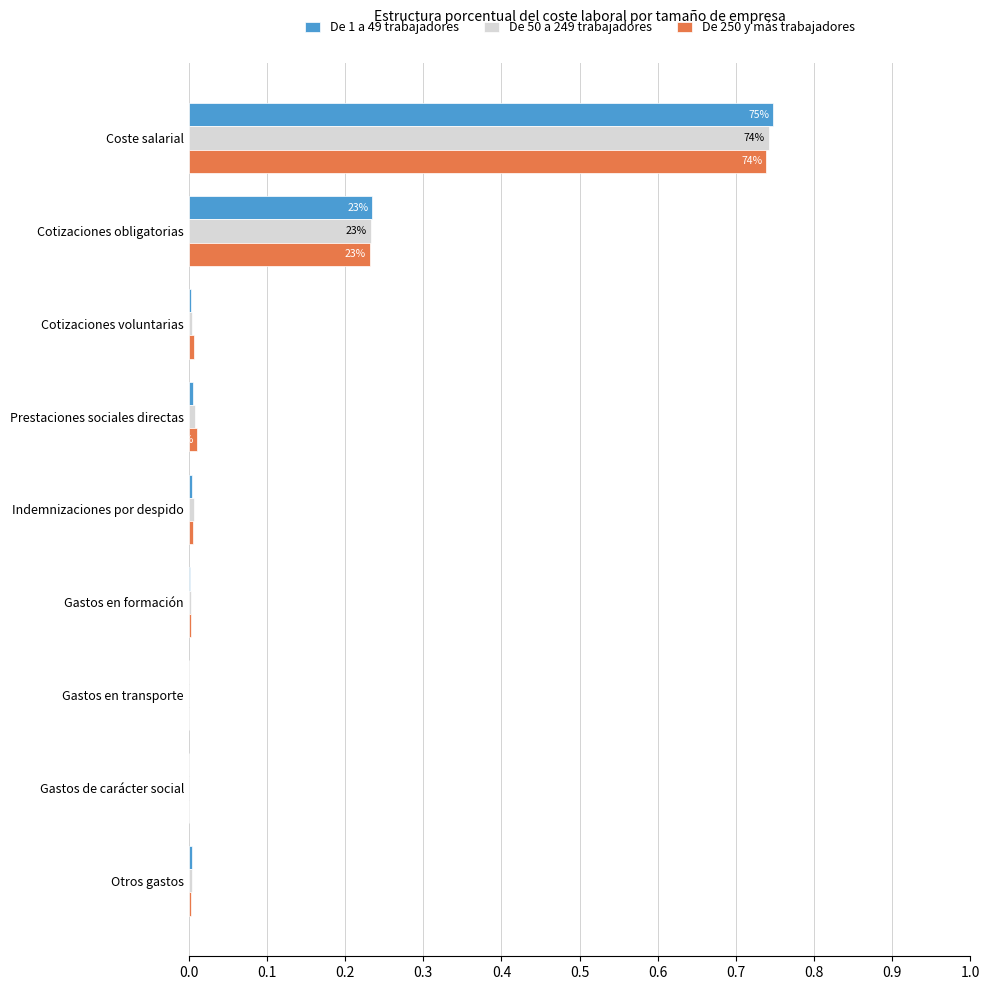

At which category is the sum across all series the highest?

Coste salarial